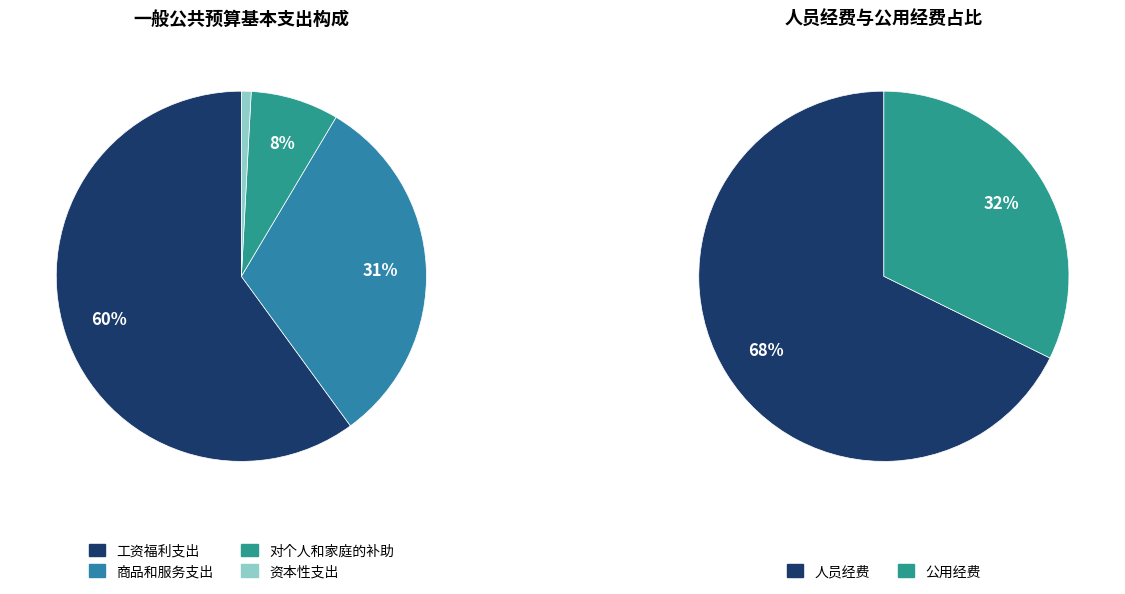

What percentage is the 对个人和家庭的补助 slice, to the nearest percent?

8%